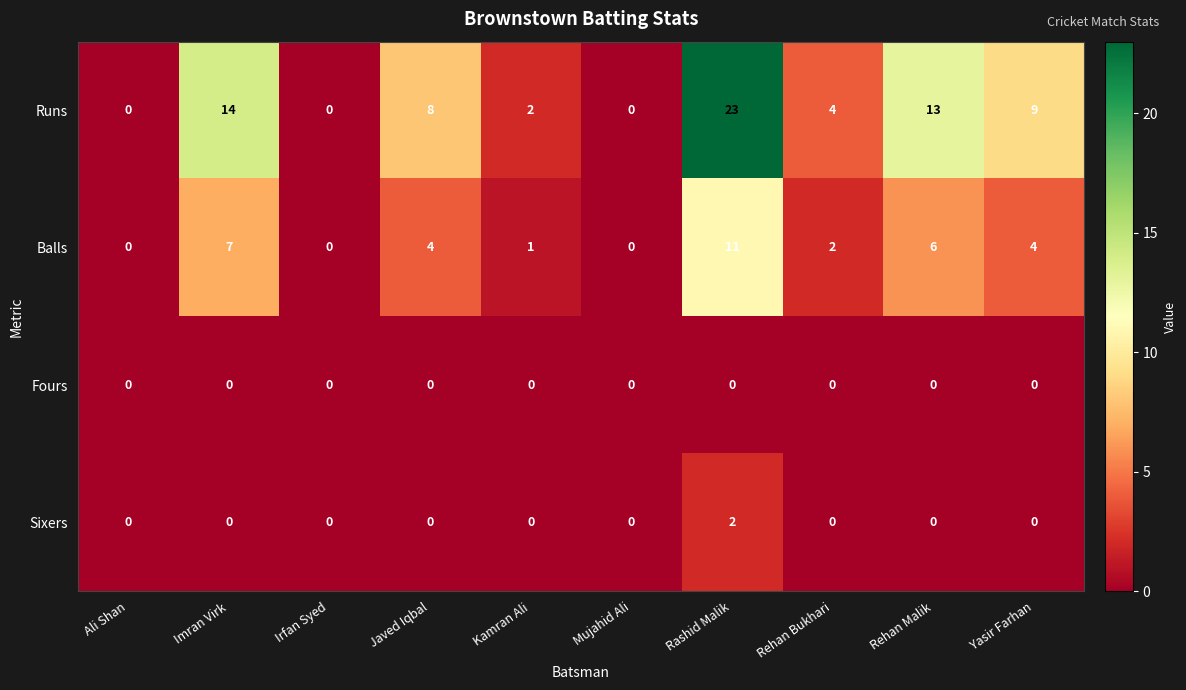

Rank the series by their maximum value, from lowest to highest.

Fours, Sixers, Balls, Runs